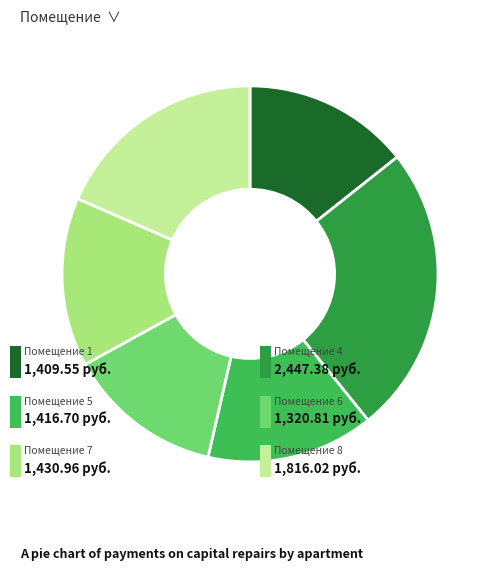

Does any single category account for the majority?

No